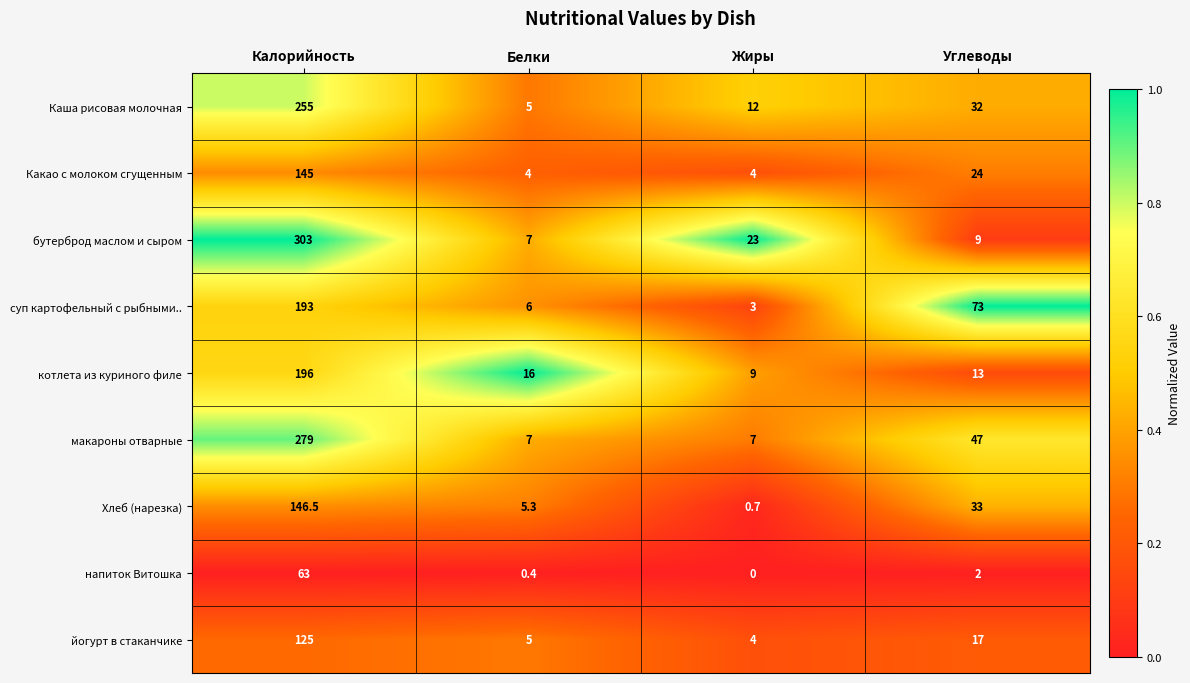

Which series has the widest spread of values?

бутерброд маслом и сыром